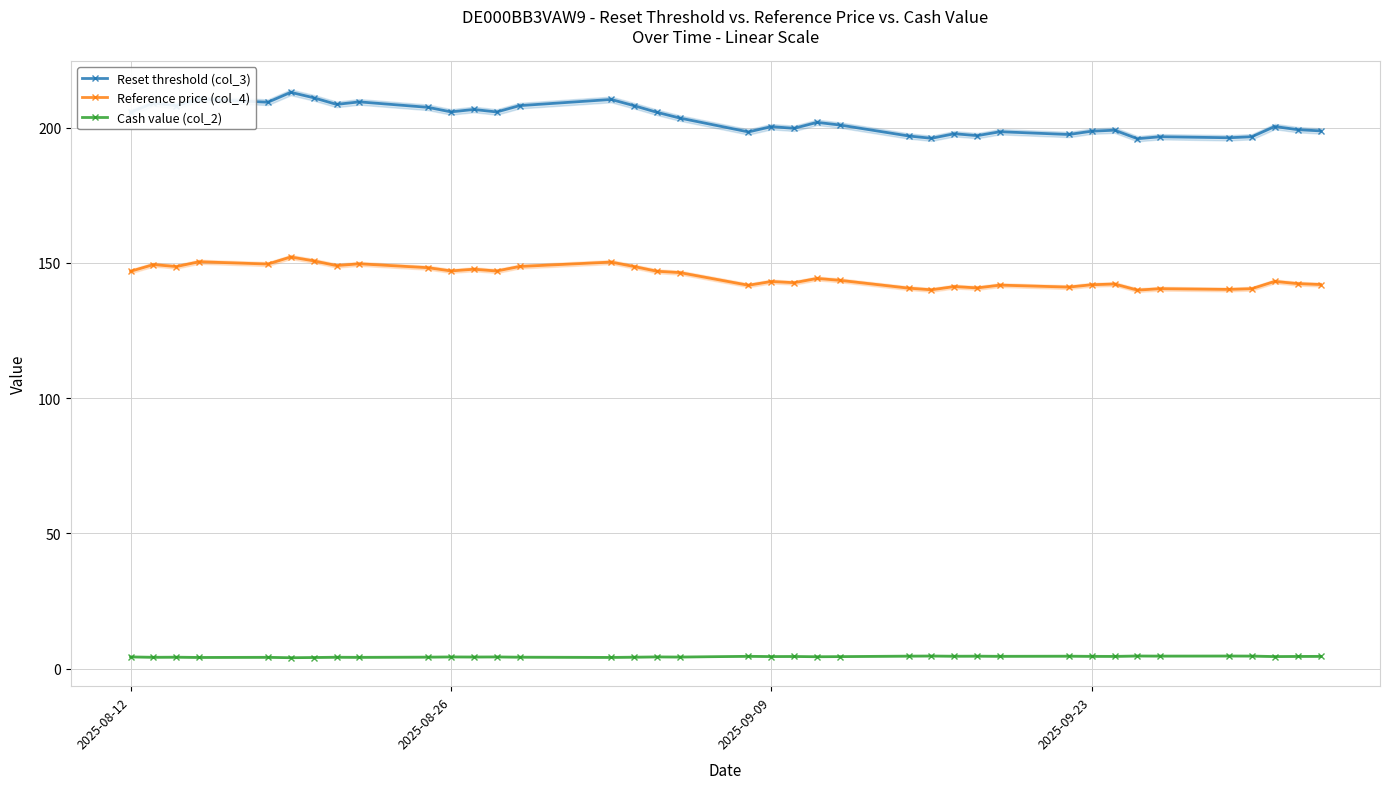

Reading left to right, transcribe all the data shown in this chart.

Reset threshold (col_3): 205.6	209.1	208.1	210.6	209.4	213.0	211.0	208.6	209.5	207.5	205.8	206.7	205.8	208.1	210.4	208.1	205.6	203.5	198.4	200.3	199.7	201.9	200.9	196.9	196.0	197.7	197.0	198.5	197.4	198.7	199.0	195.9	196.6	196.2	196.6	200.4	199.2	198.8
Reference price (col_4): 146.9	149.3	148.6	150.4	149.6	152.2	150.7	149.0	149.6	148.2	147.0	147.6	147.0	148.7	150.3	148.6	146.9	146.4	141.7	143.1	142.7	144.2	143.5	140.6	140.0	141.2	140.7	141.8	141.0	141.9	142.2	139.9	140.4	140.2	140.4	143.1	142.3	142.0
Cash value (col_2): 4.3	4.2	4.2	4.1	4.2	4.0	4.1	4.2	4.2	4.3	4.3	4.3	4.3	4.2	4.2	4.2	4.3	4.3	4.6	4.5	4.5	4.4	4.5	4.6	4.7	4.6	4.6	4.6	4.6	4.5	4.5	4.7	4.6	4.7	4.7	4.5	4.5	4.5